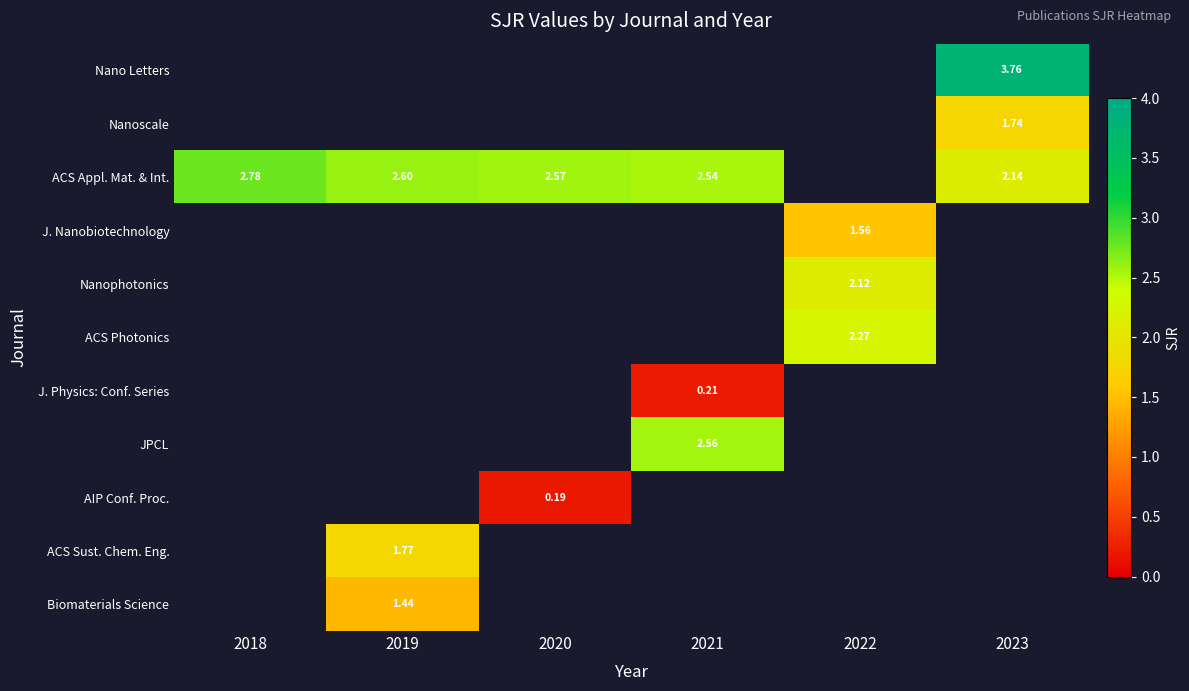

Between 2018 and 2019, which is larger?

2019